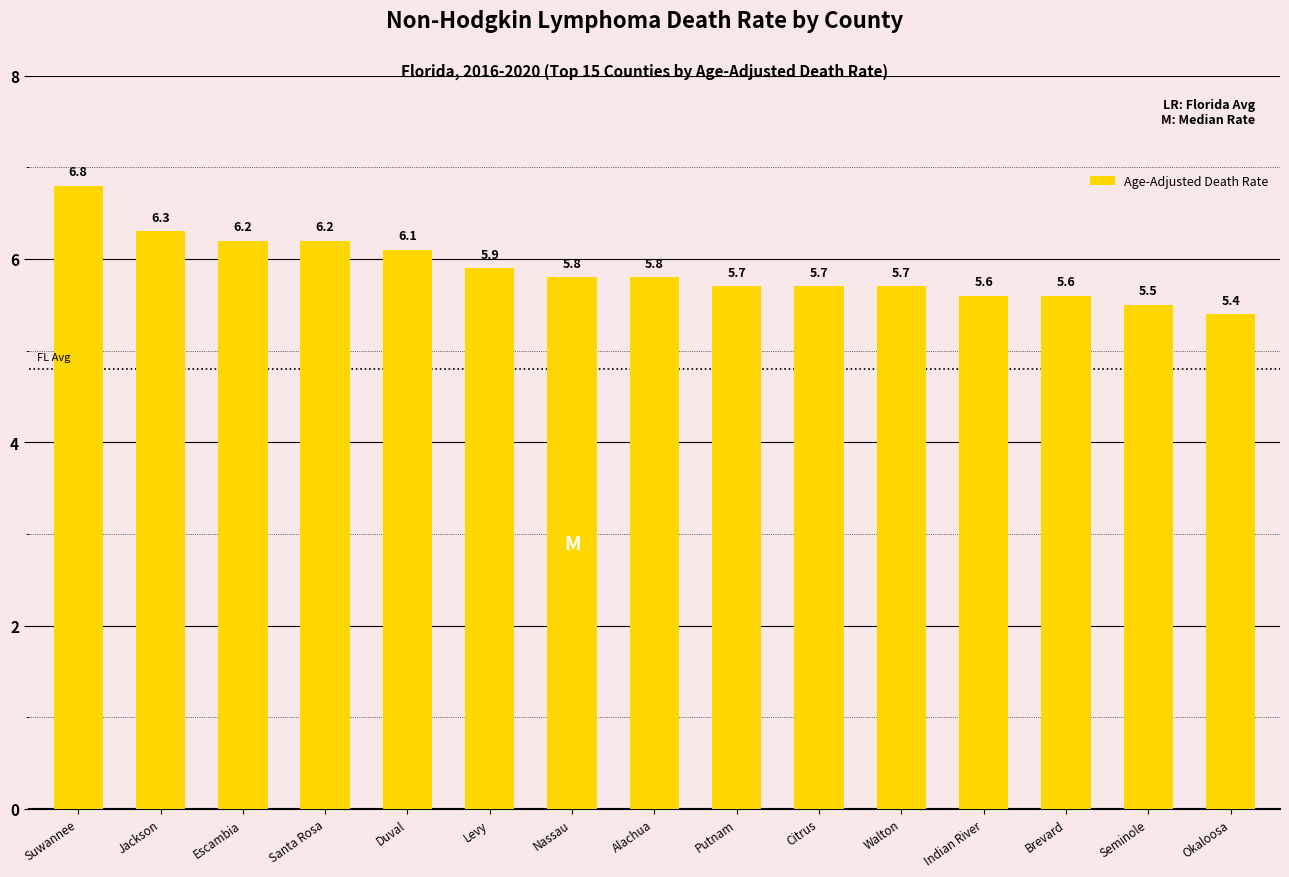

Is it true that the value at Santa Rosa is 3.6?

False